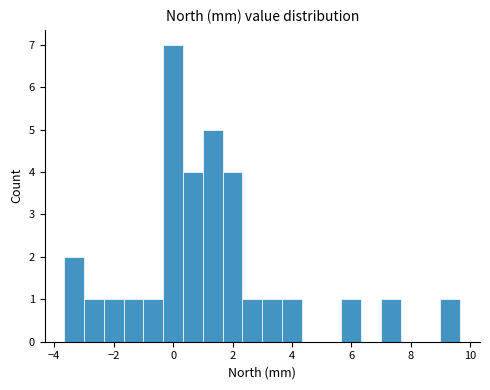

Around what value on the x-axis is the tallest bar? Give the approximate position of its centre, as read against the axis.

0.0